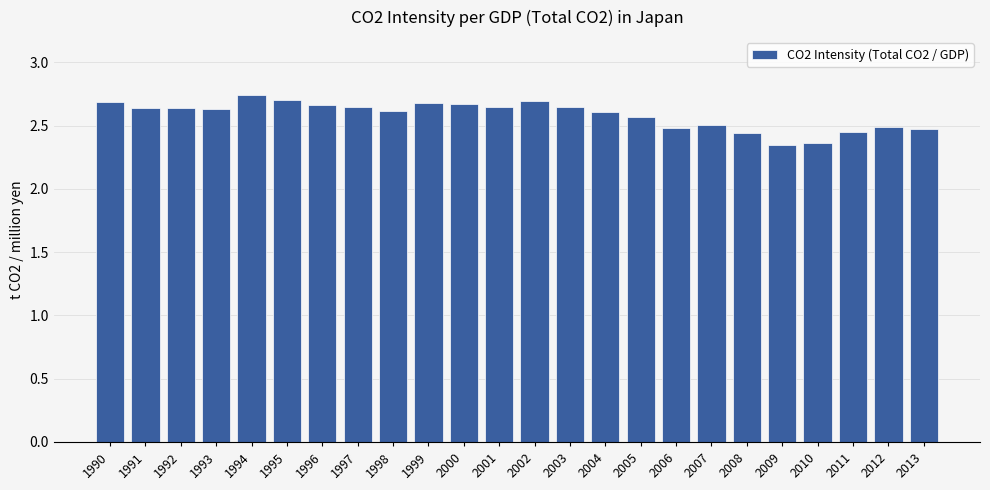

Count the values in the range 2 to 3.

24